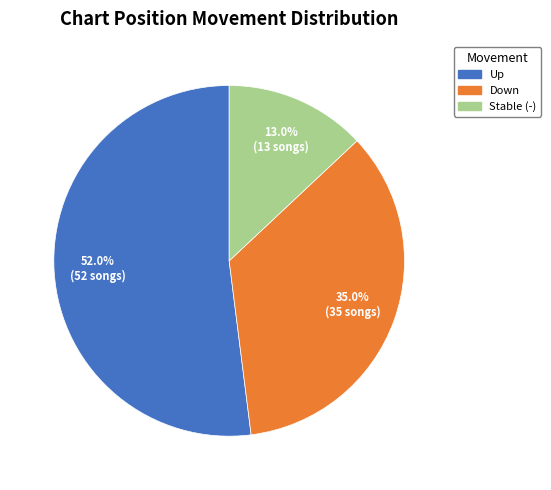

Which category has the biggest portion of the pie?

Up